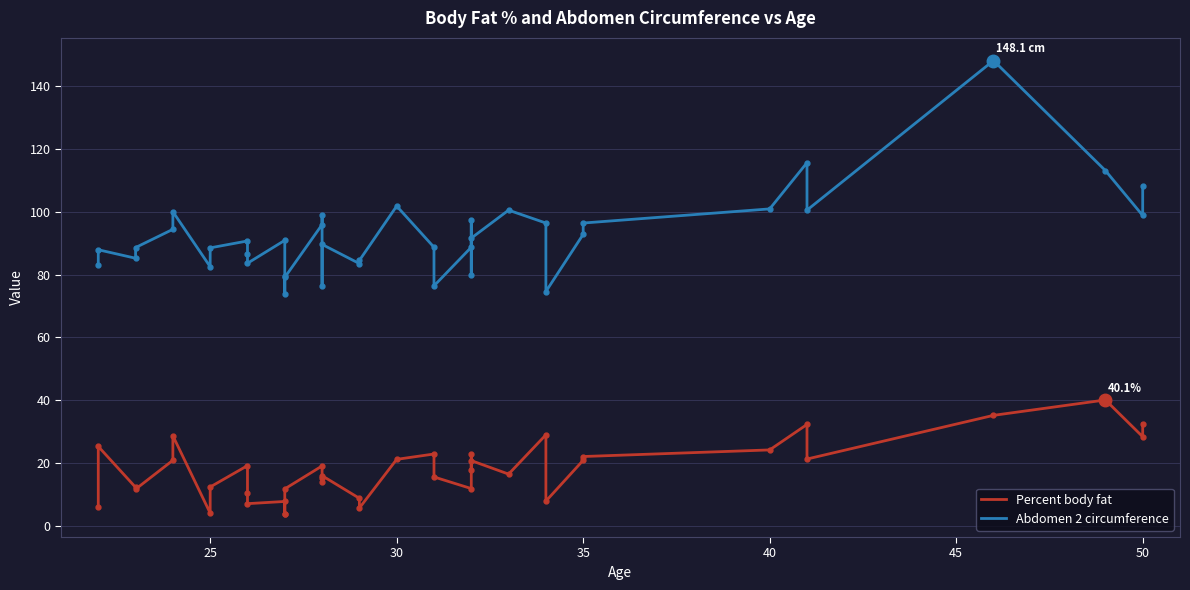

True or false: Abdomen 2 circumference and Percent body fat cross at least once.

False